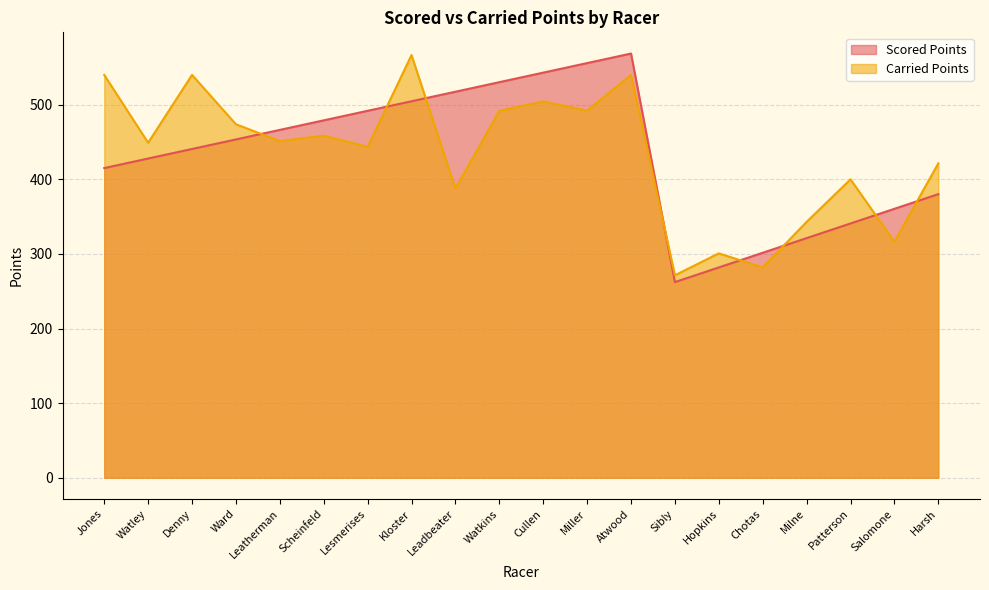

Count the number of categories in the chart.

20